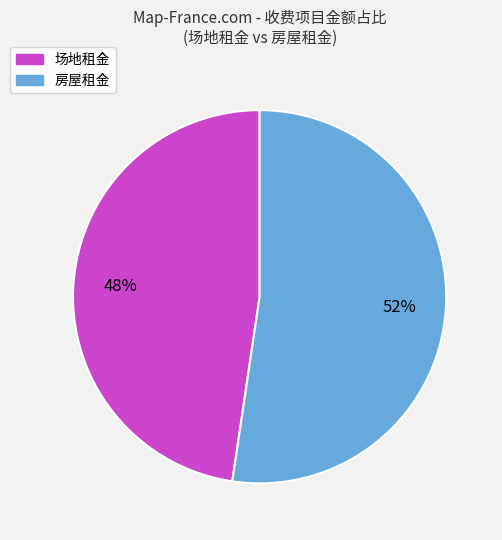

What is the largest slice in the pie chart?

房屋租金